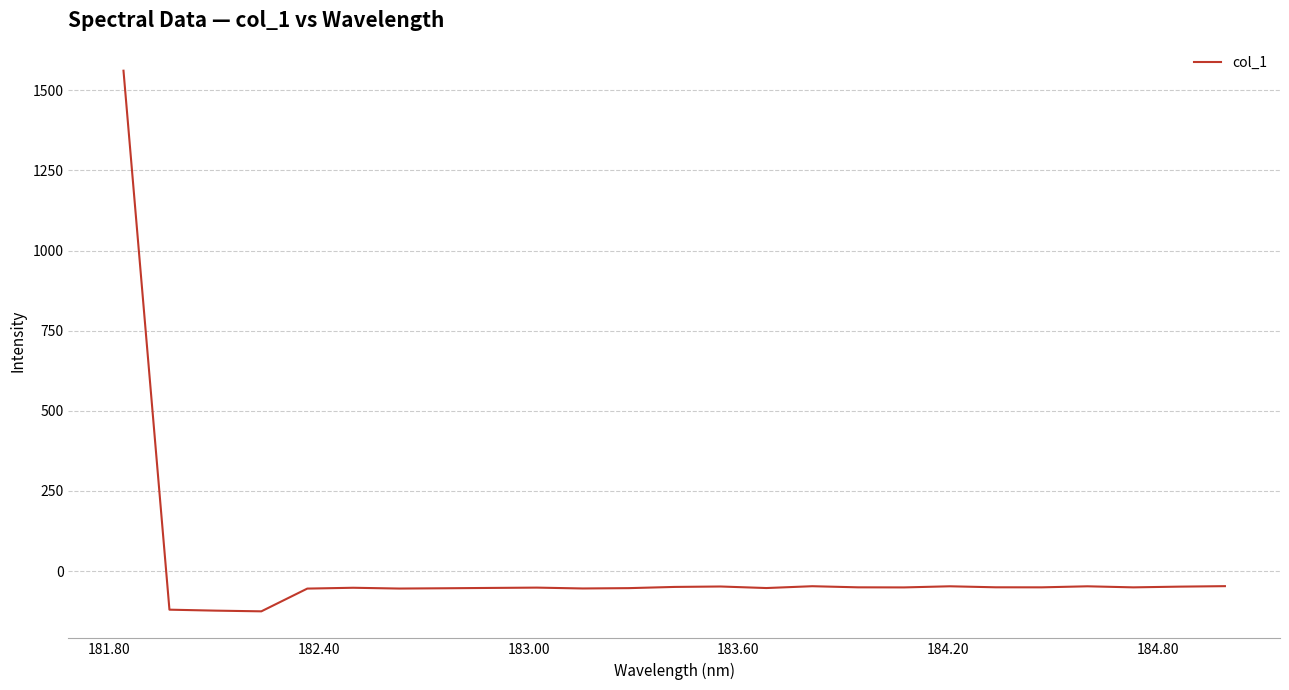

What is the maximum value shown in the chart?

1561.3